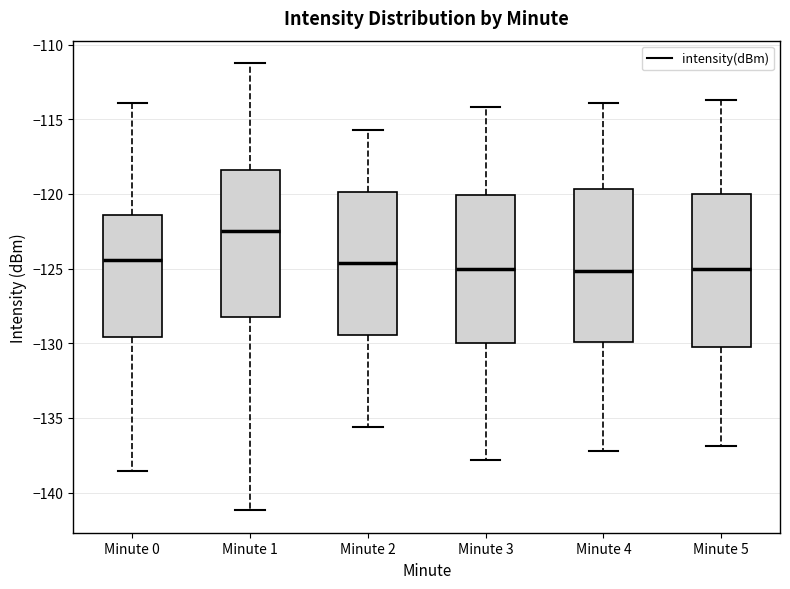

Reading left to right, read every box against the y-axis: the position of its median line, the range the box covers, and the ends of its whiskers. The values are not printed on the chart, so give them approximately, as read against the axis.

Minute 0: median -124.5, box -129.5 to -121.5, whiskers -138.5 to -114.0
Minute 1: median -122.5, box -128.5 to -118.5, whiskers -141.0 to -111.0
Minute 2: median -124.5, box -129.5 to -120.0, whiskers -135.5 to -115.5
Minute 3: median -125.0, box -130.0 to -120.0, whiskers -138.0 to -114.0
Minute 4: median -125.0, box -130.0 to -119.5, whiskers -137.0 to -114.0
Minute 5: median -125.0, box -130.0 to -120.0, whiskers -137.0 to -113.5